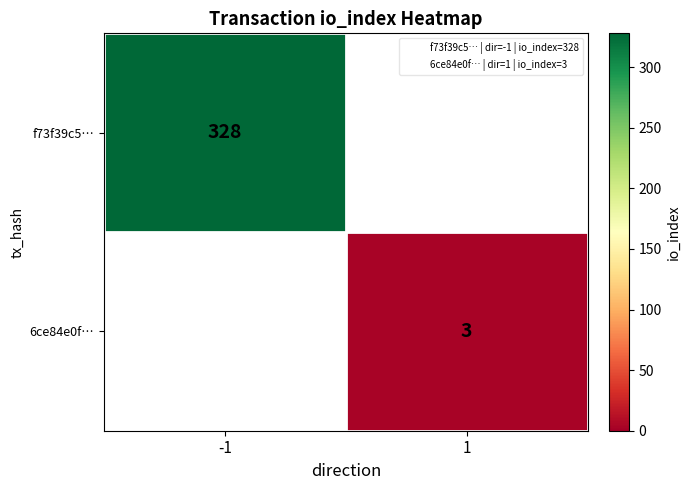

How many categories are shown in the chart?

2